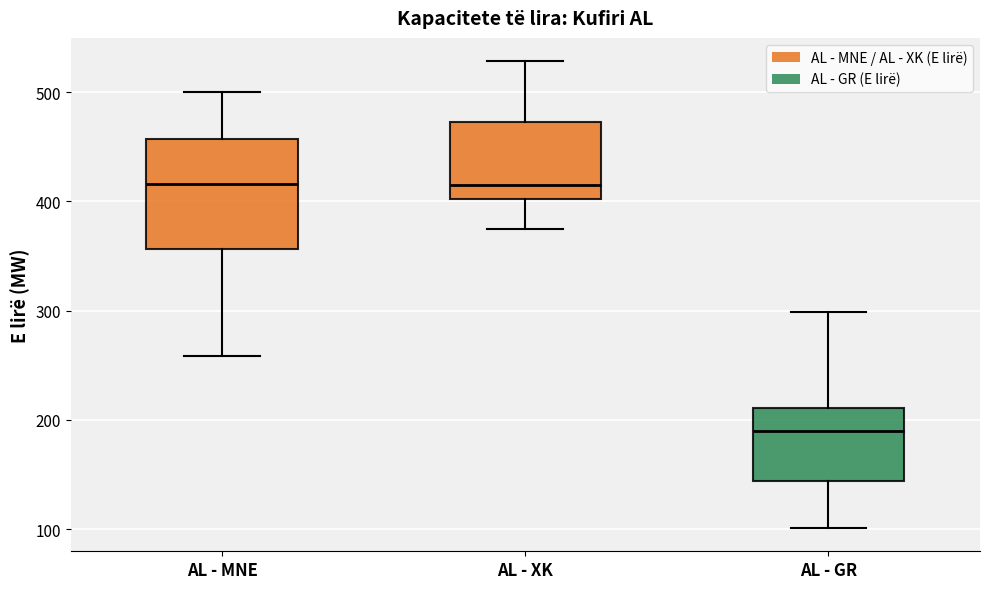

Where does the median line of the box for AL - GR sit on the y-axis? The values are not printed on the chart, so give them approximately, as read against the axis.

190